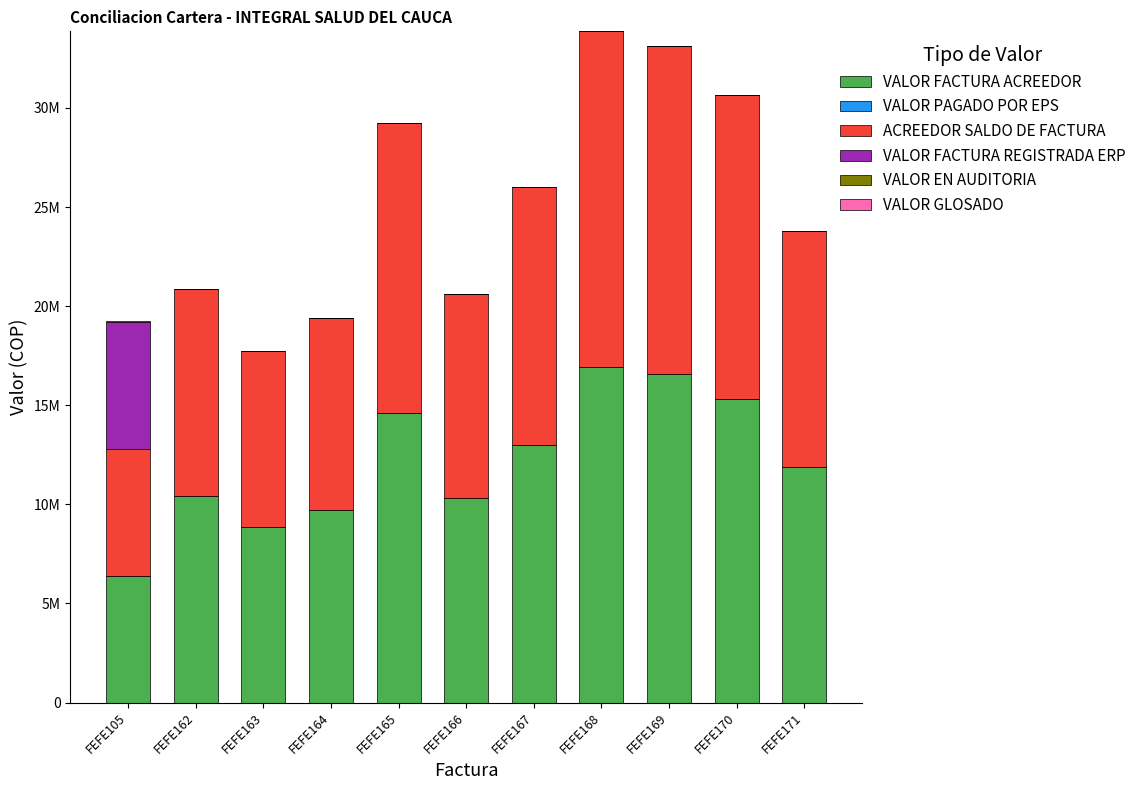

At which category is the sum across all series the highest?

FEFE168